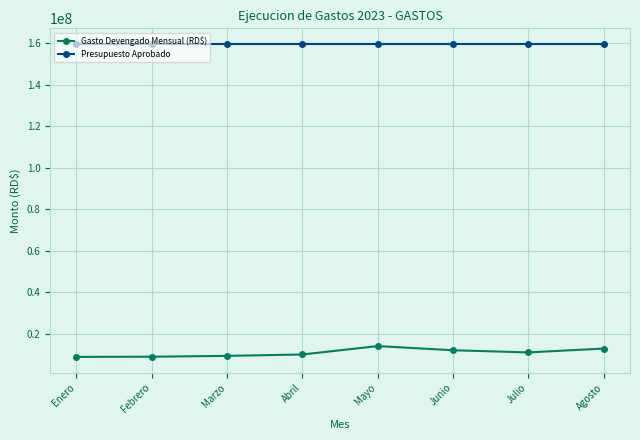

What is the difference between the highest and lowest values at Marzo?

150276432.0